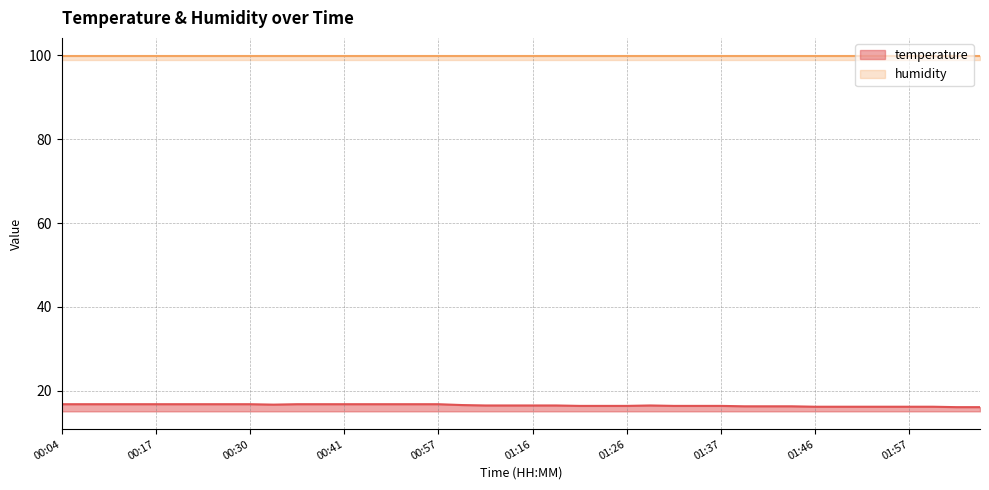

What is the average value?

16.5